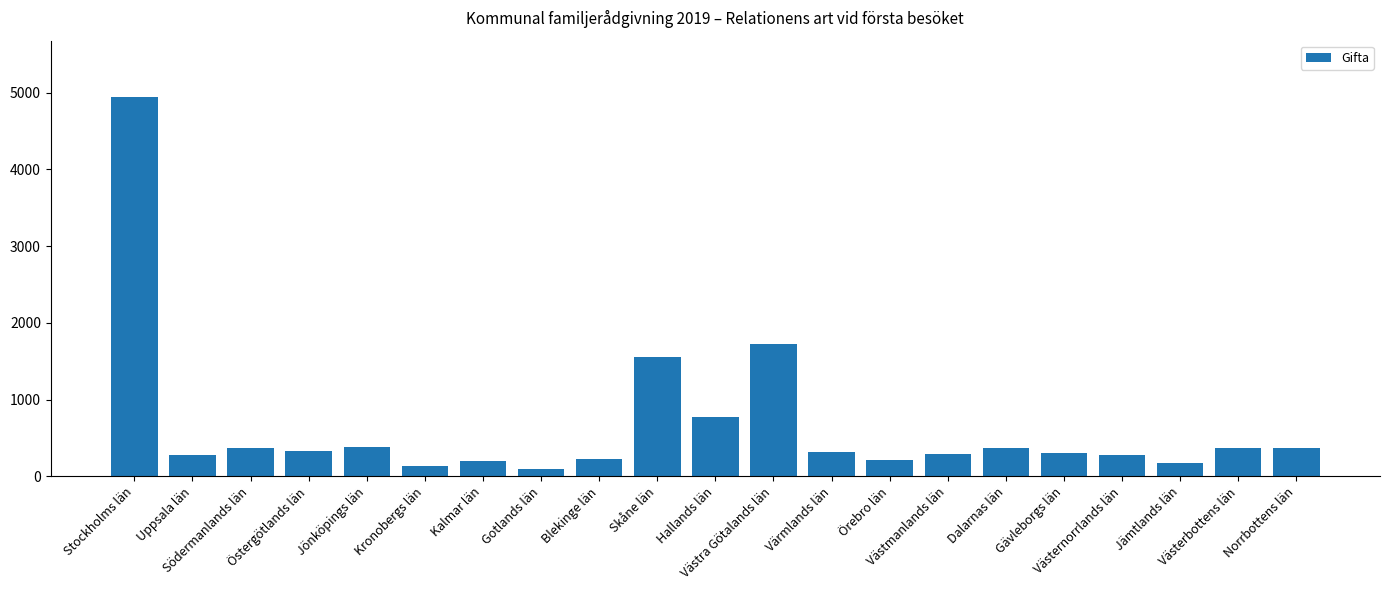

What is the label of the 7th bar from the right?

Västmanlands län